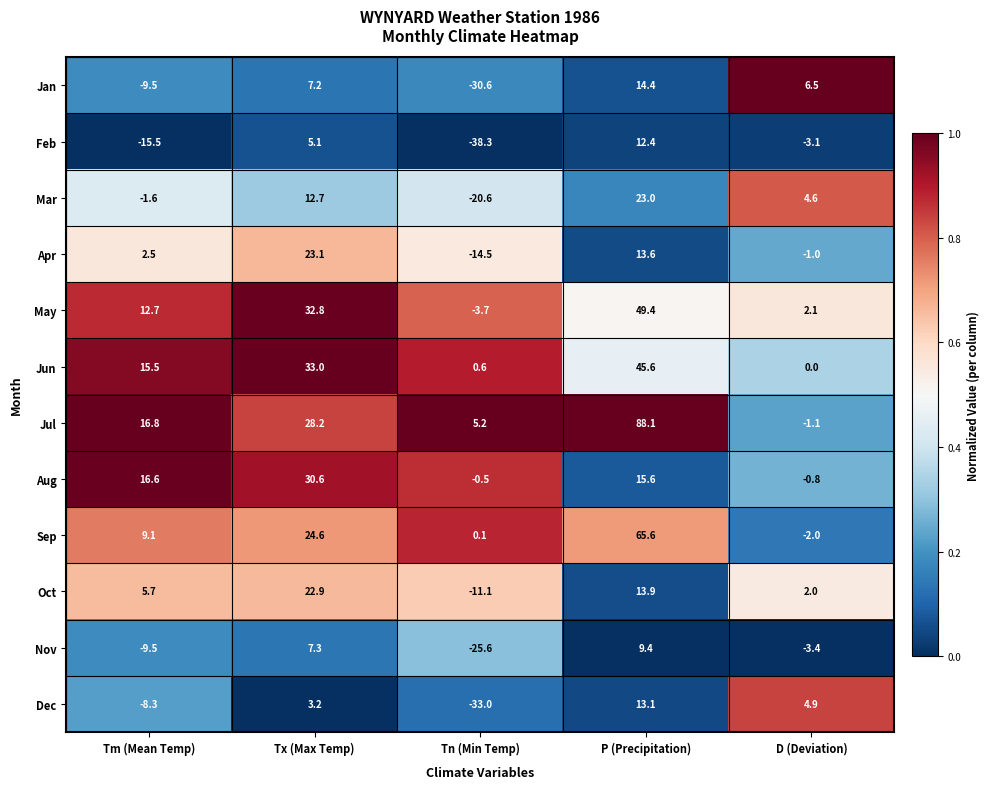

Which series has the largest range (max minus min)?

Jul